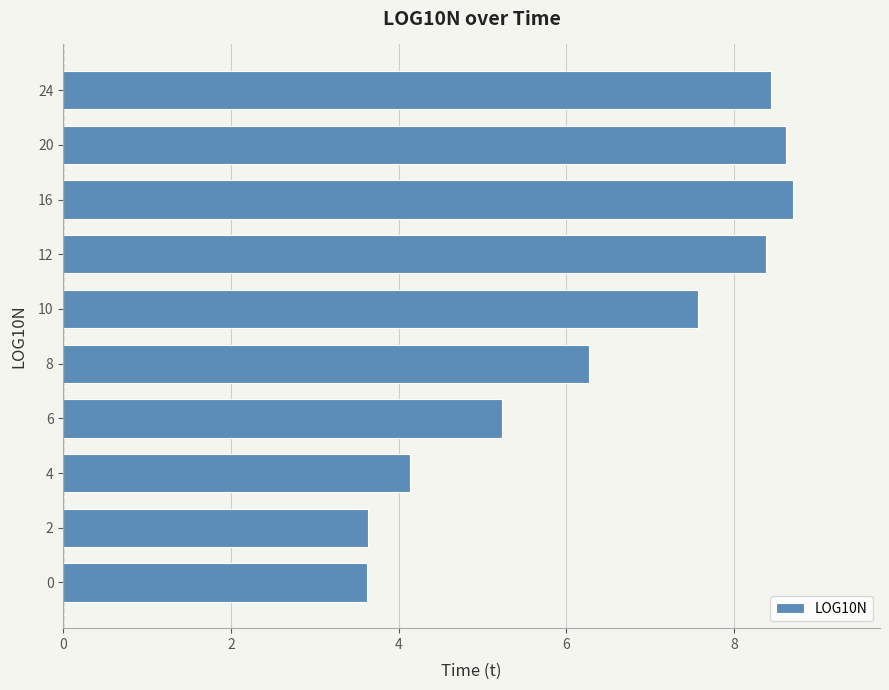

Reading bottom to top, extract all data points from this chart.

3.6	3.6	4.1	5.2	6.3	7.6	8.4	8.7	8.6	8.4